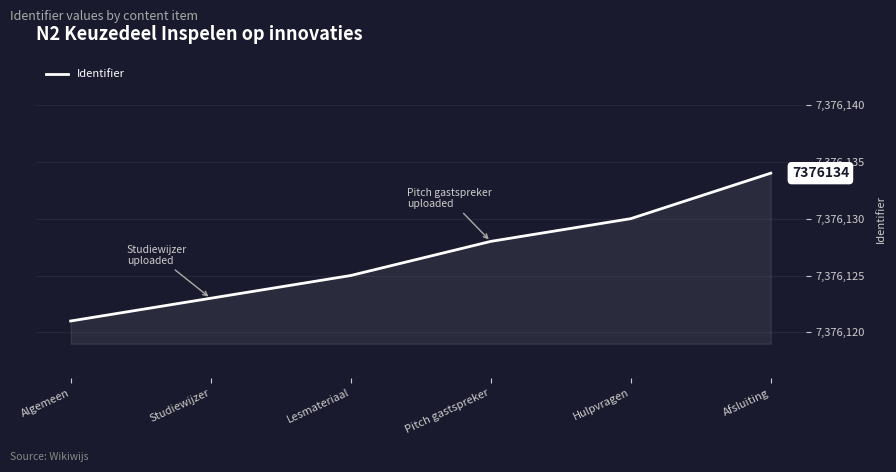

Reading left to right, list all the values displayed in this chart.

7376121	7376123	7376125	7376128	7376130	7376134